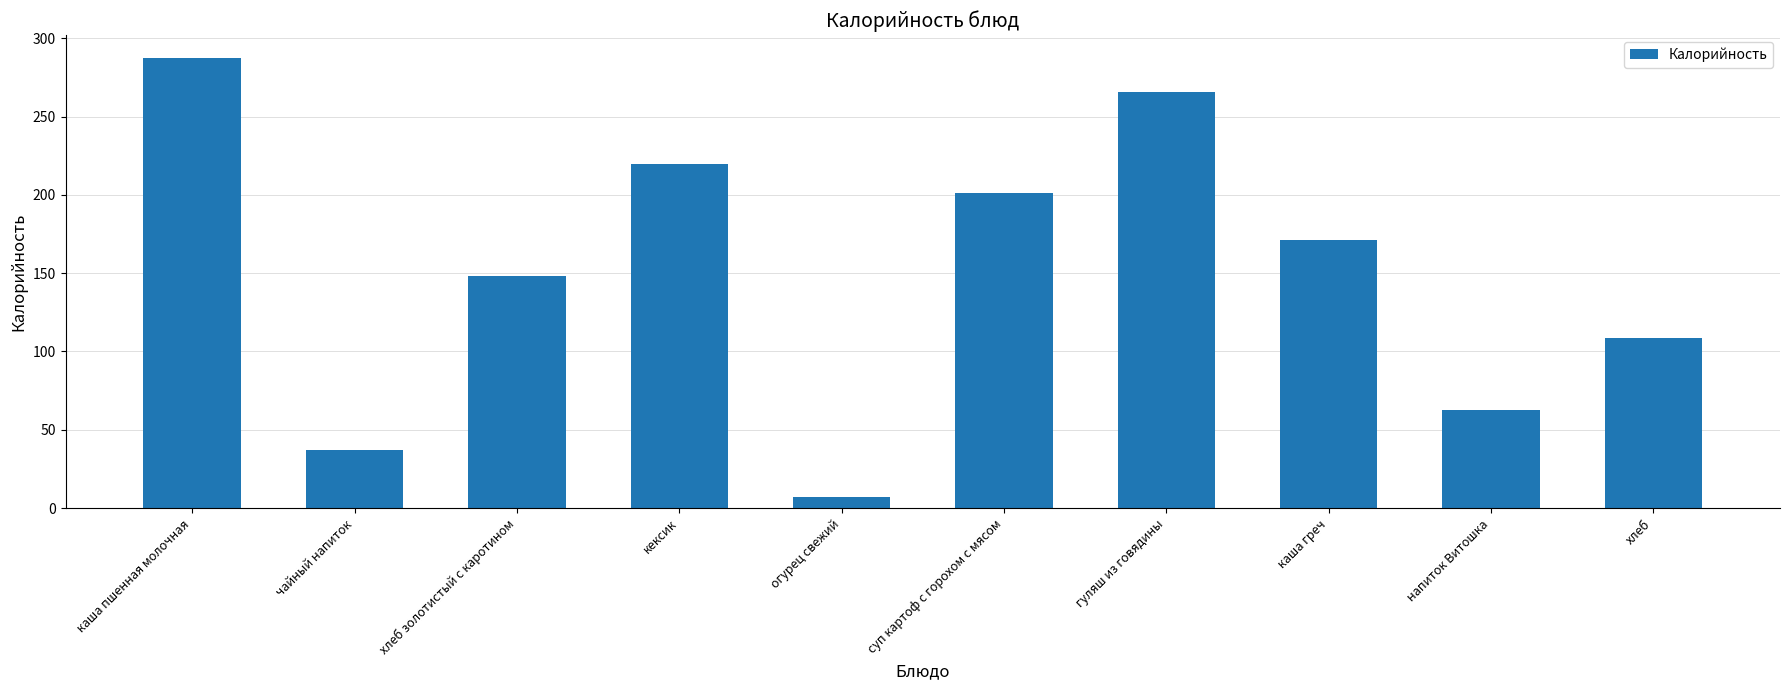

Reading left to right, extract all data points from this chart.

287.7	37.0	148.2	220.0	7.0	201.0	266.0	171.0	62.8	108.6